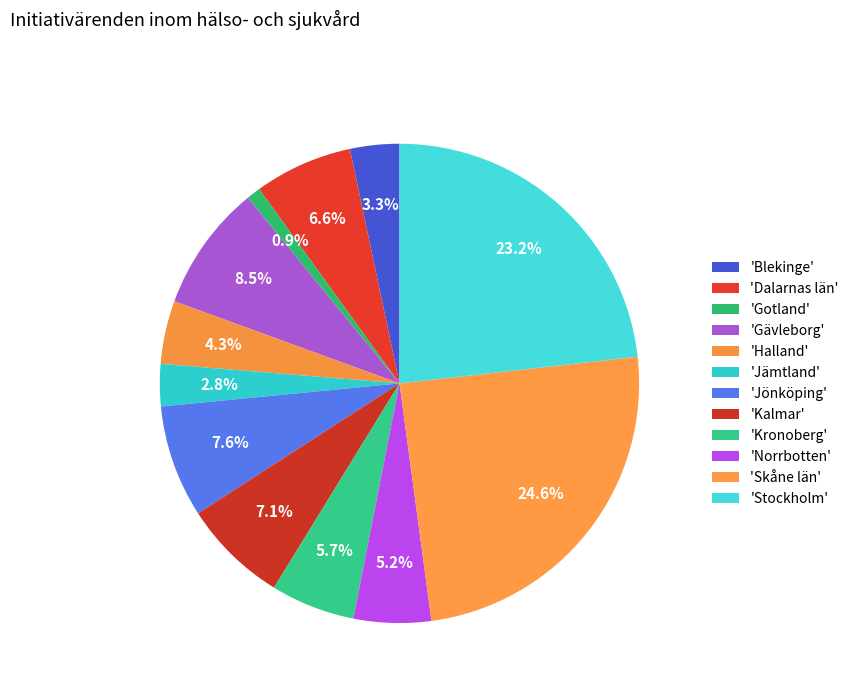

Count the number of slices in the pie.

12